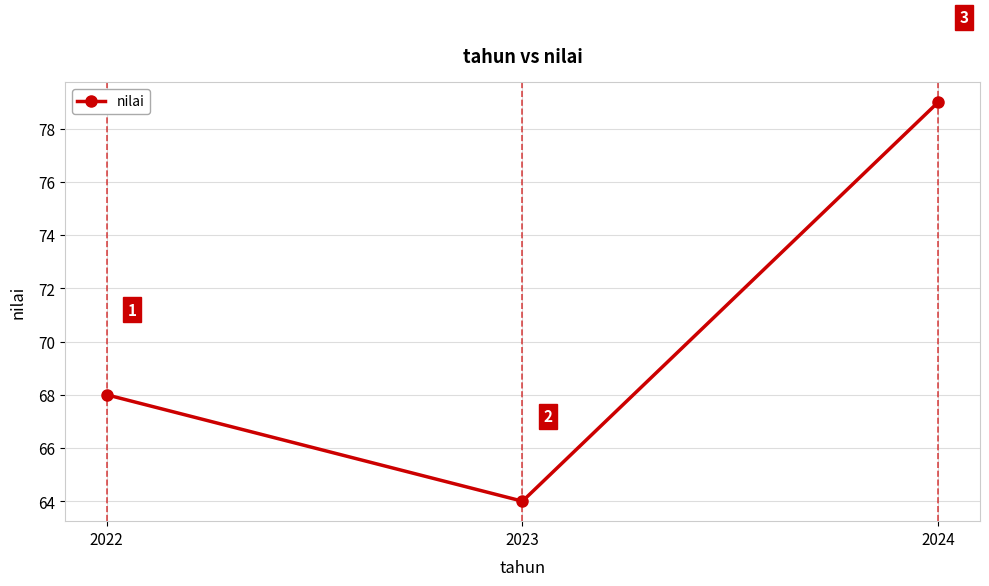

What value does the data have at 2022?

68